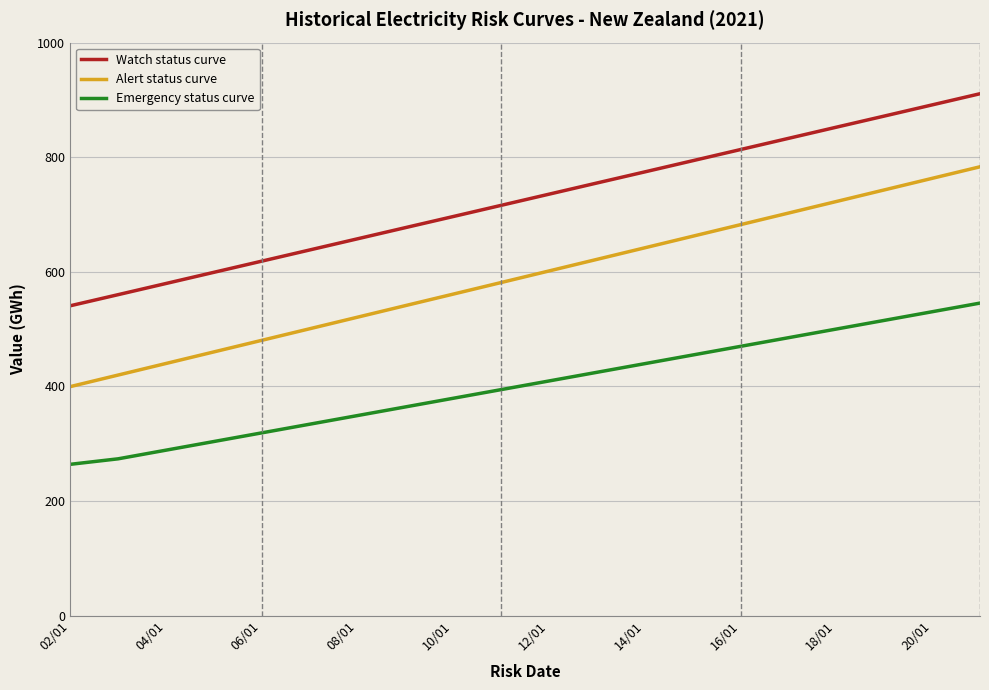

True or false: Emergency status curve and Watch status curve intersect in this chart.

False